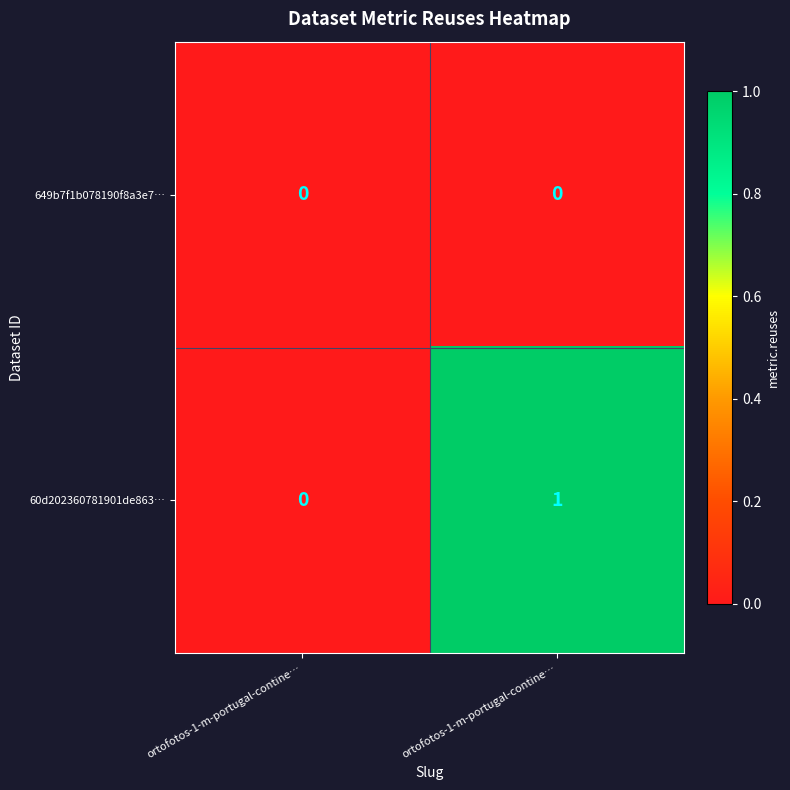

How many values in 60d202360781901de863… are above zero?

1